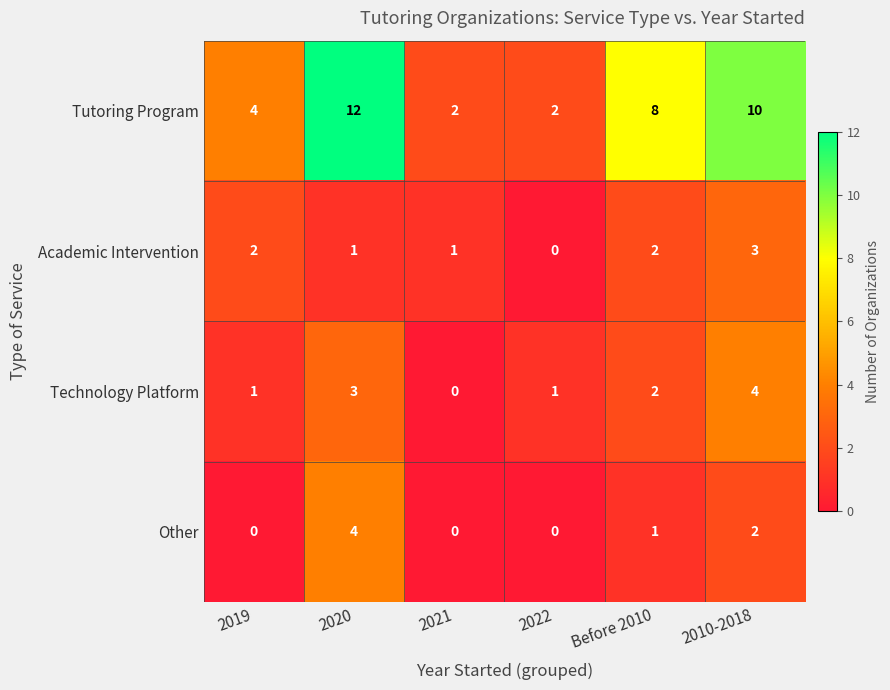

True or false: Tutoring Program has a value of 8 at Before 2010.

True